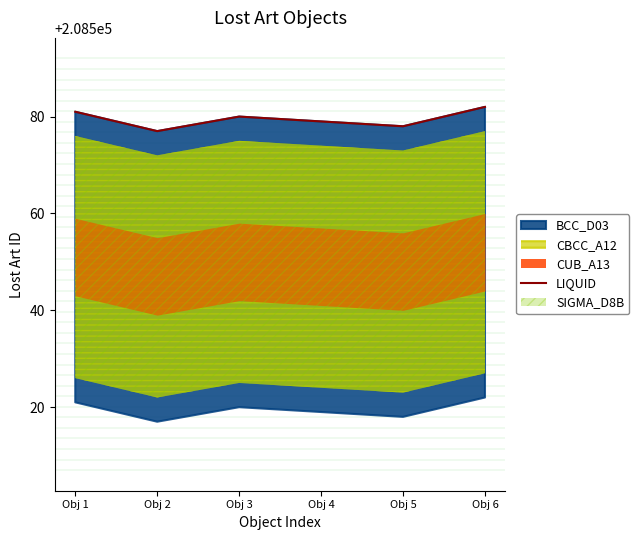

What is the difference between the maximum and minimum values?

5